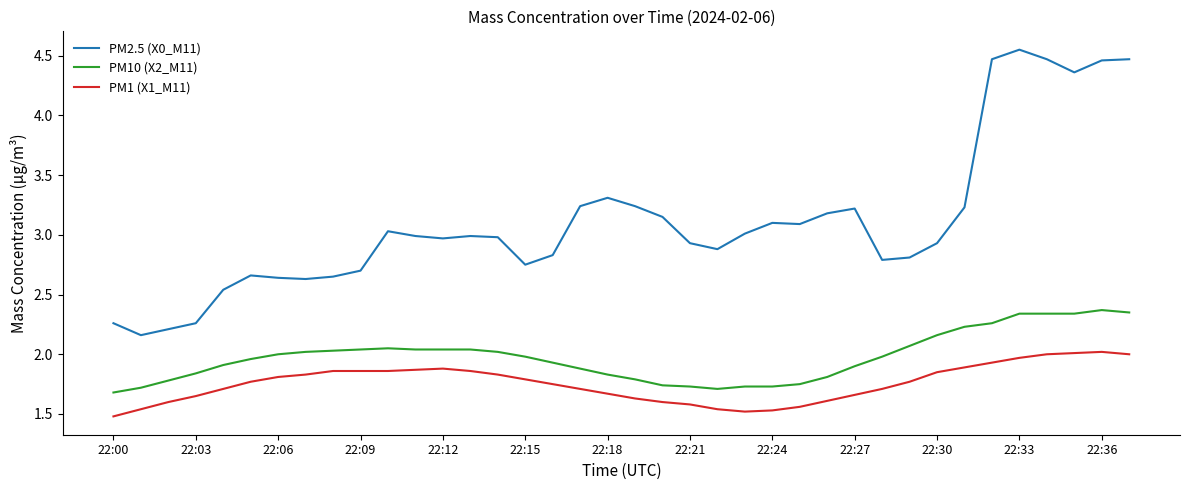

True or false: PM10 (X2_M11) and PM2.5 (X0_M11) intersect in this chart.

False